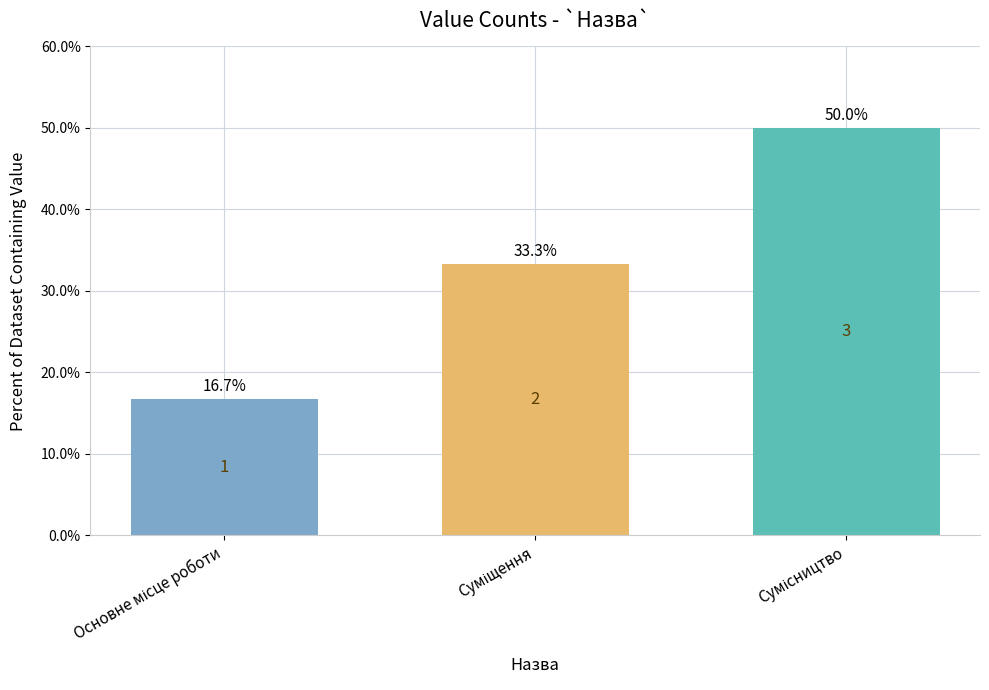

Where does the data first go above 2?

Сумісництво